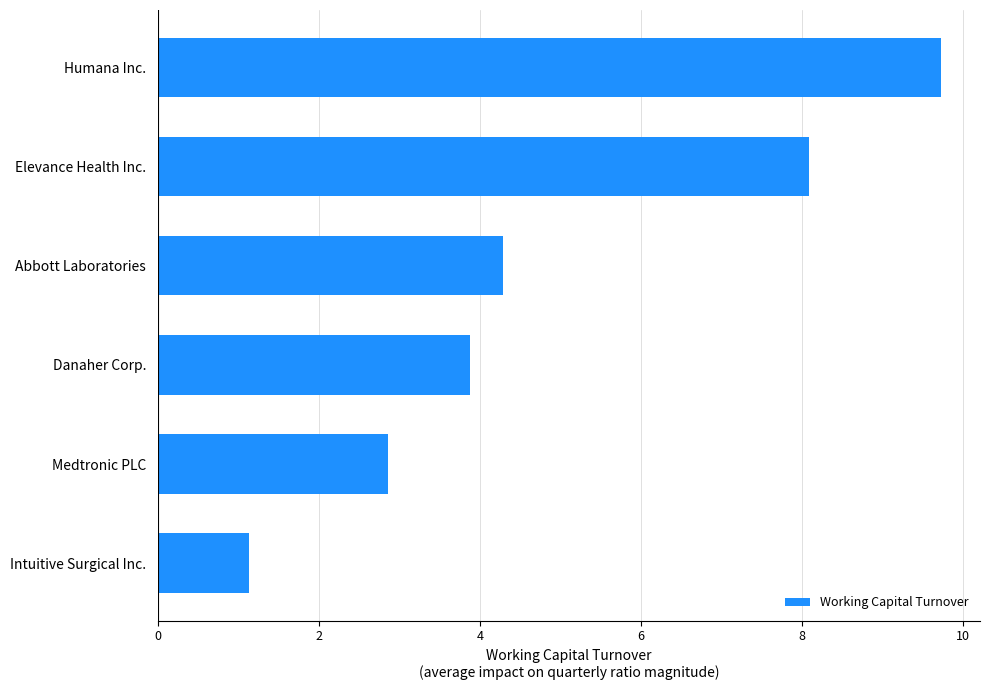

What is the difference between the maximum and second lowest values?

6.9